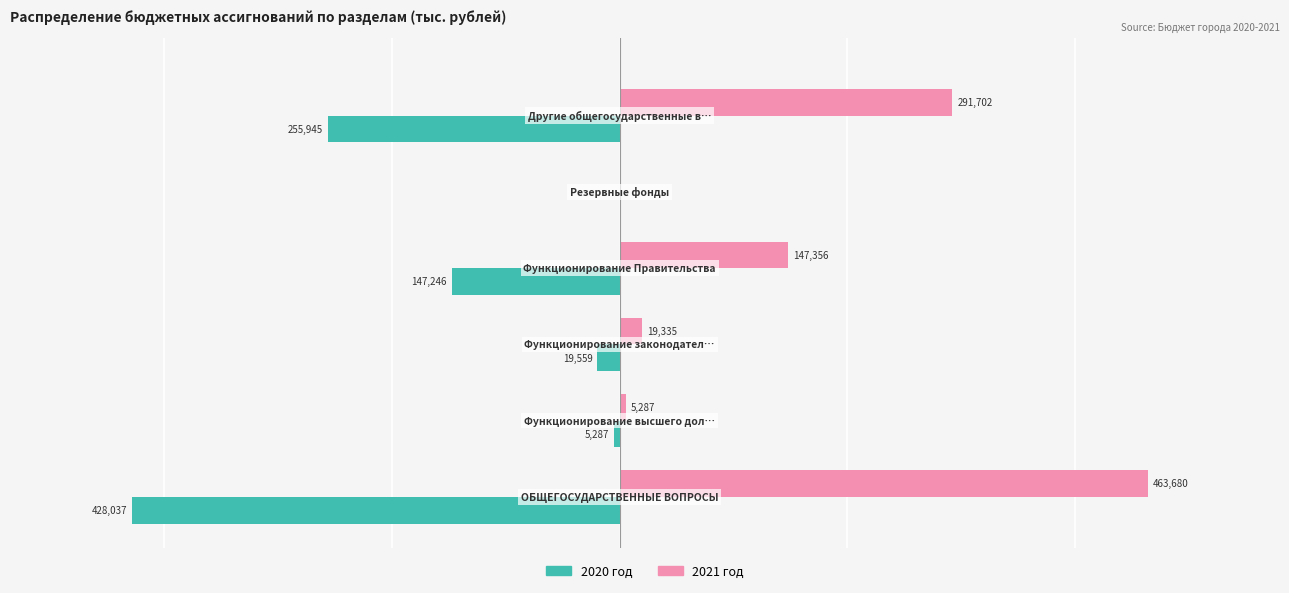

Which series has the largest total across all categories?

2021 год